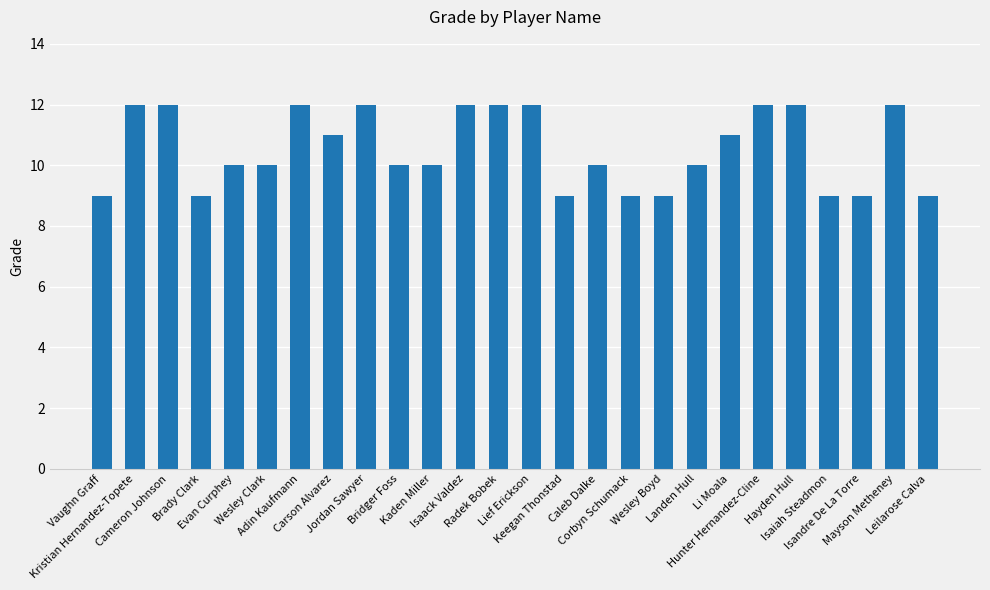

Between Isandre De La Torre and Hunter Hernandez-Cline, which is larger?

Hunter Hernandez-Cline